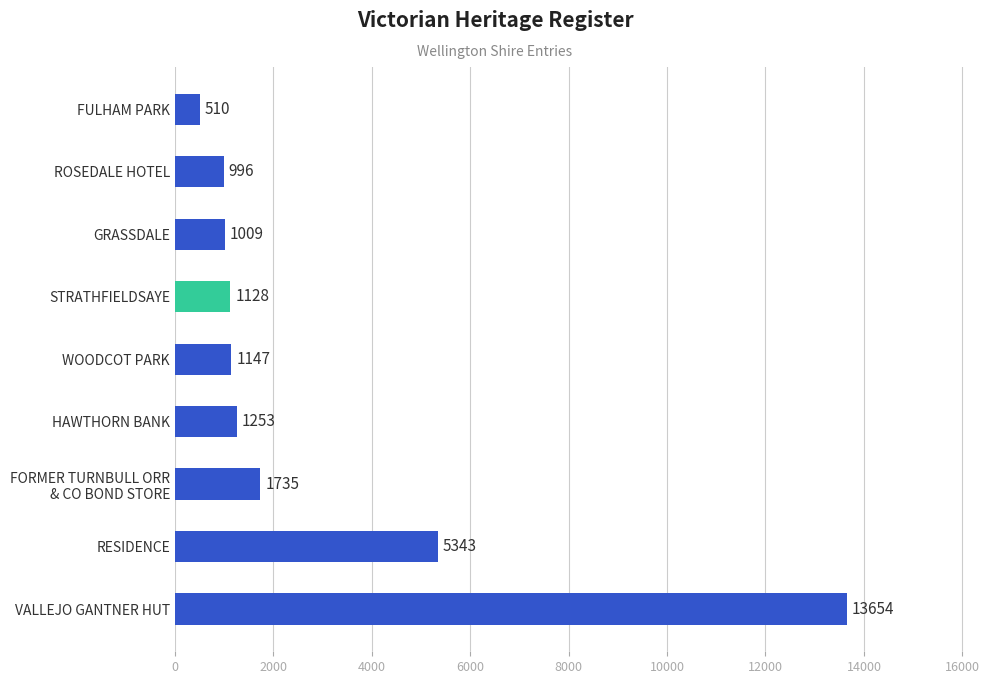

List the labels in order of value, smallest first.

FULHAM PARK, ROSEDALE HOTEL, GRASSDALE, STRATHFIELDSAYE, WOODCOT PARK, HAWTHORN BANK, FORMER TURNBULL ORR
& CO BOND STORE, RESIDENCE, VALLEJO GANTNER HUT